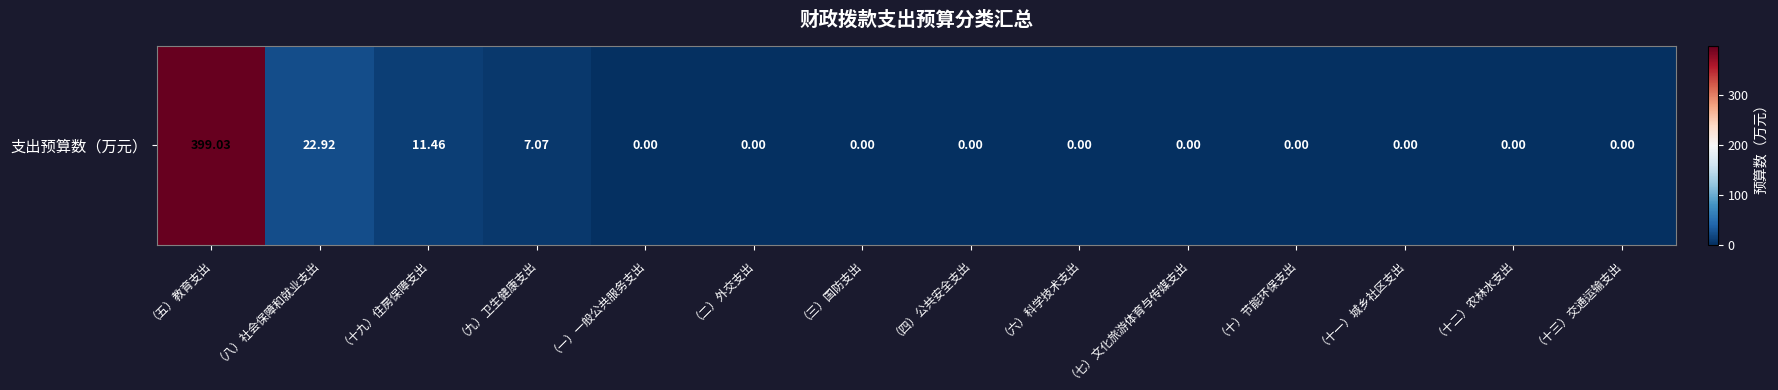

What is the difference between the maximum and second lowest values?

399.0